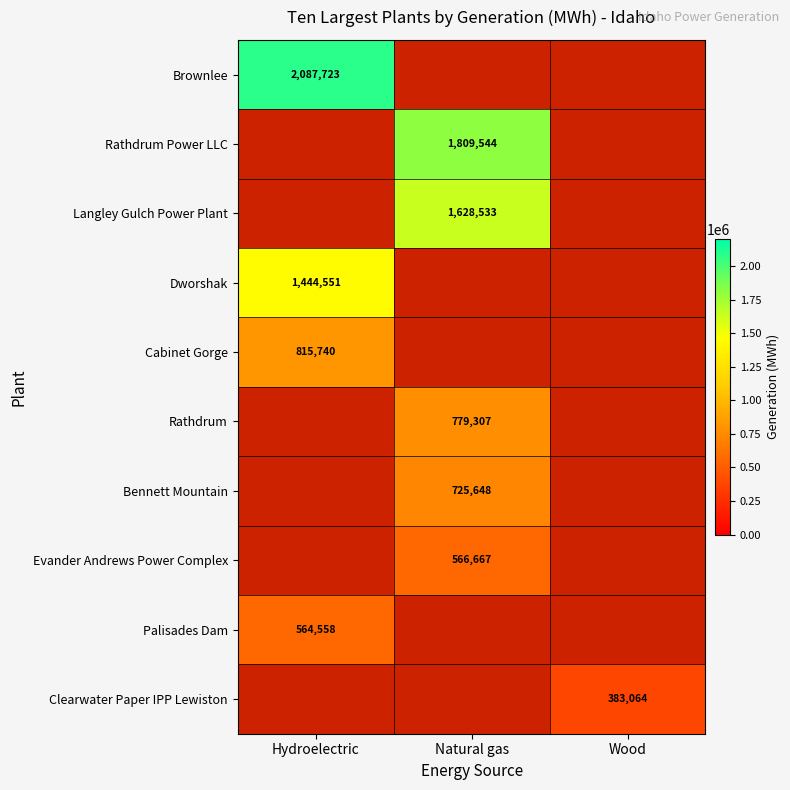

Which series has the largest total across all categories?

Brownlee